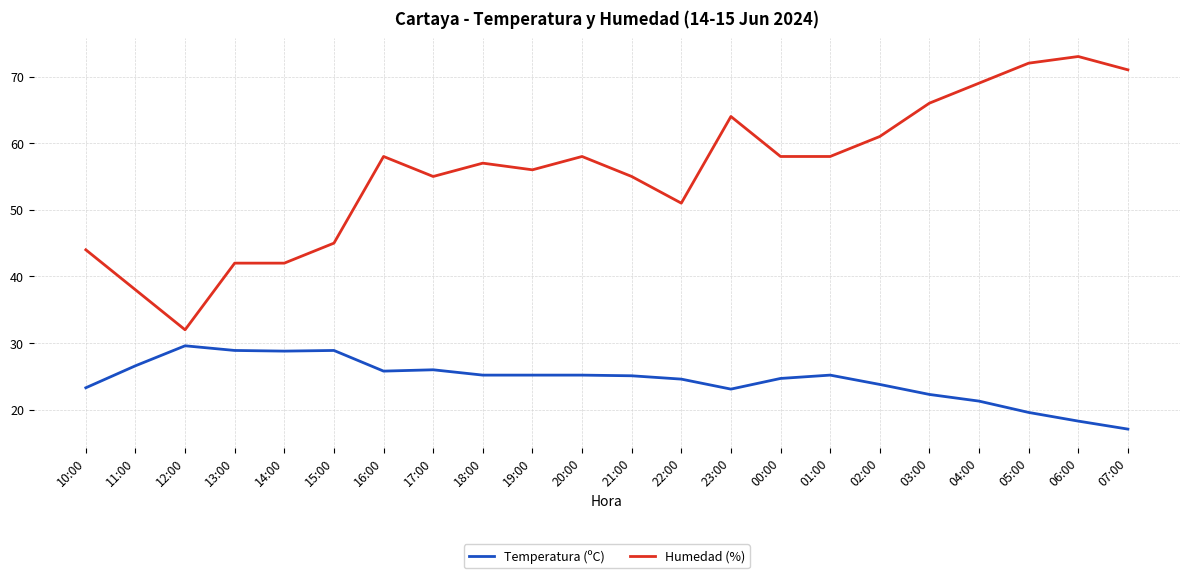

What is the highest value of the Humedad (%) series?

73.0